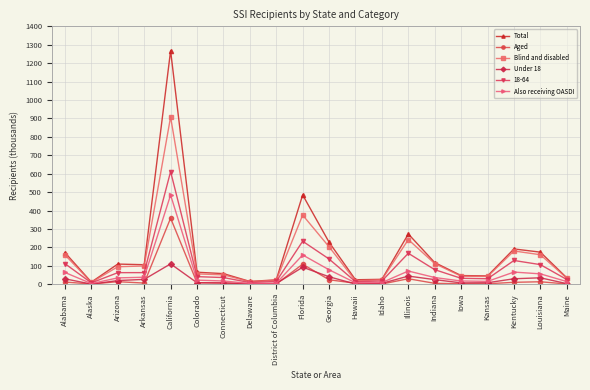

The value of Total at Arkansas is 62.8. True or false?

False